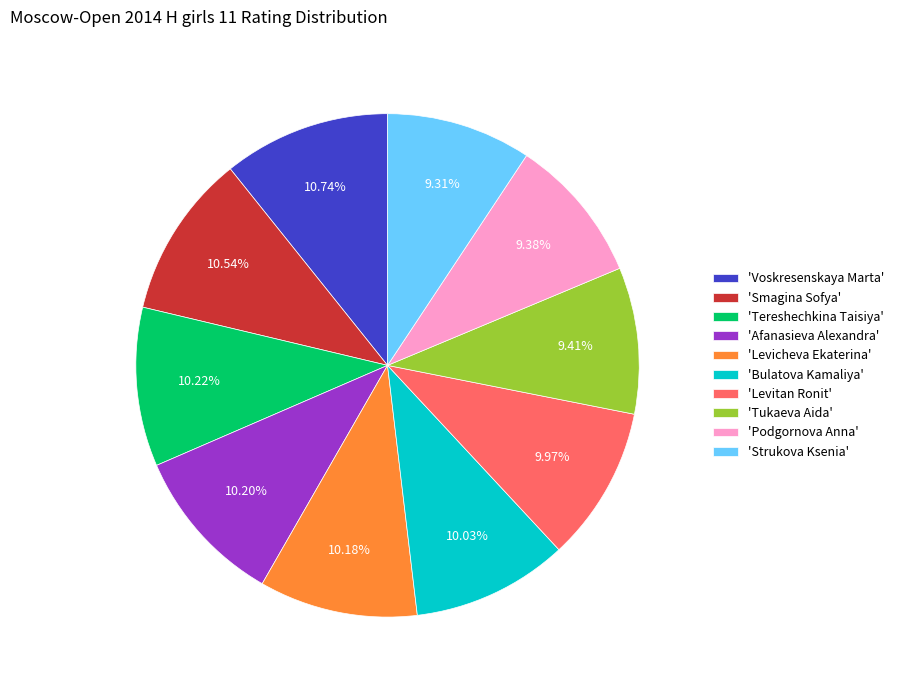

What is the ratio of the value at 'Strukova Ksenia' to the value at 'Tereshechkina Taisiya'?

0.9